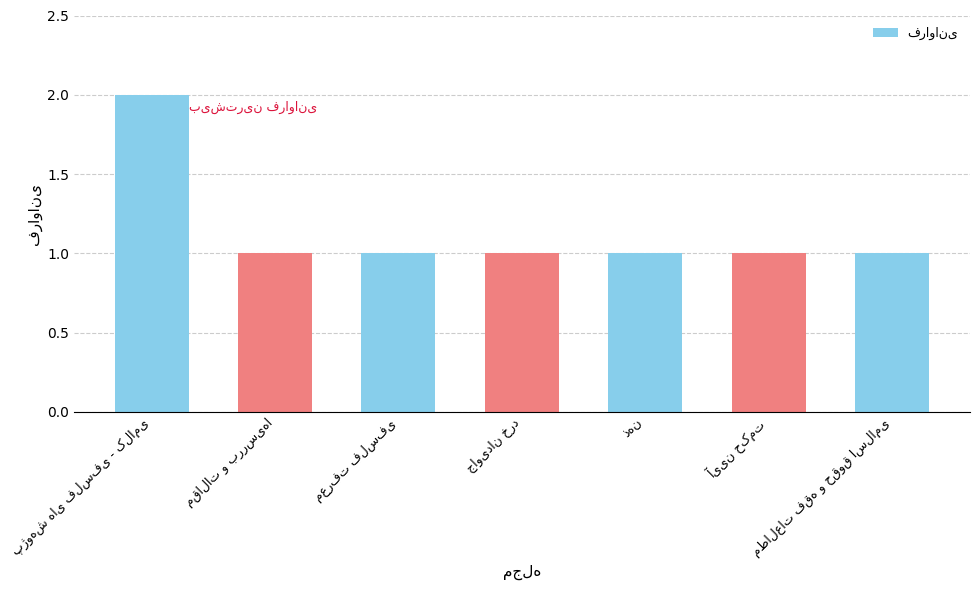

What is the sum of all values?

8